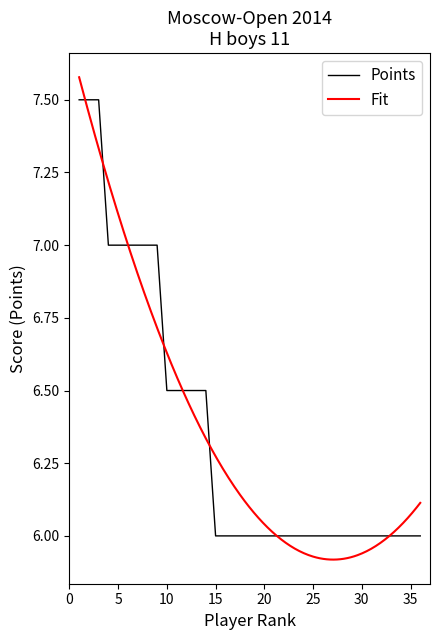

What is the highest value of the Points series?

7.5